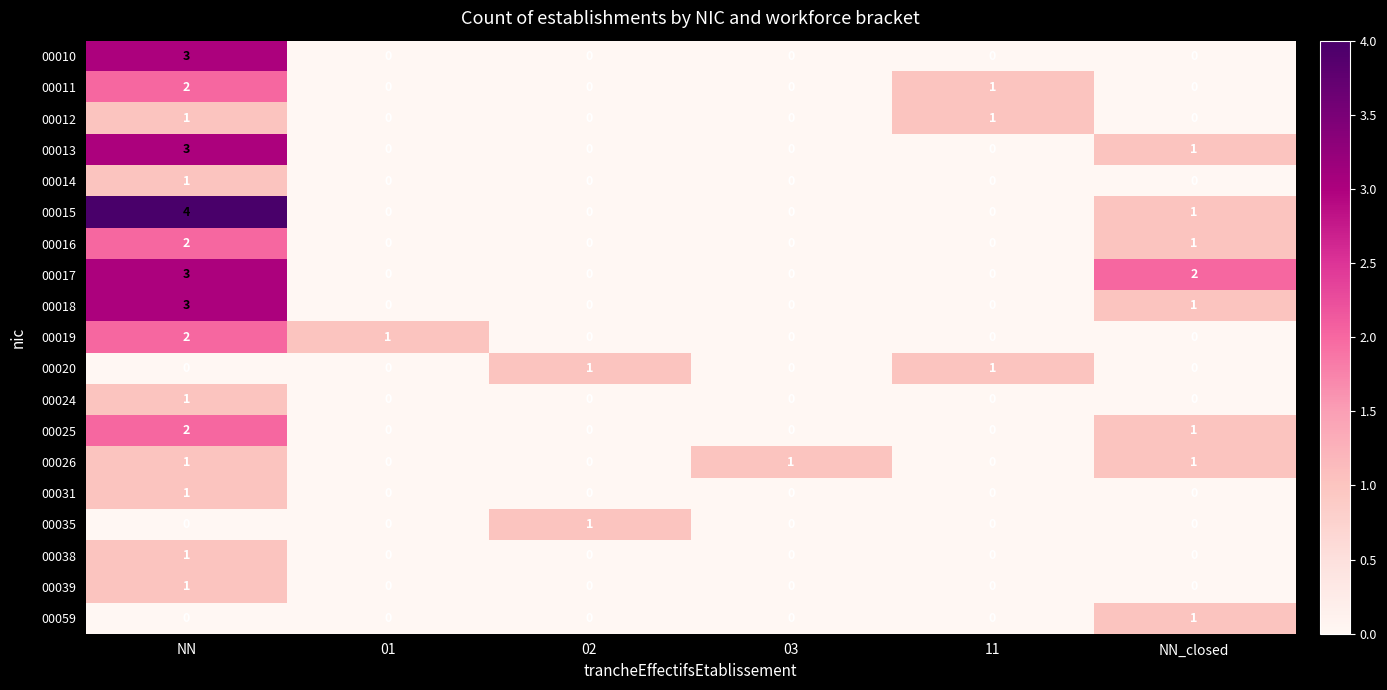

What is the maximum value shown in the chart?

4